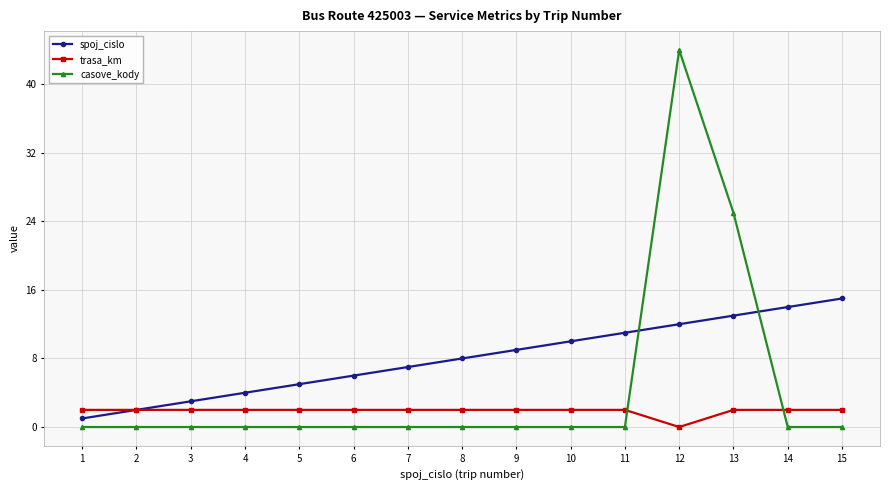

True or false: casove_kody and trasa_km cross at least once.

True